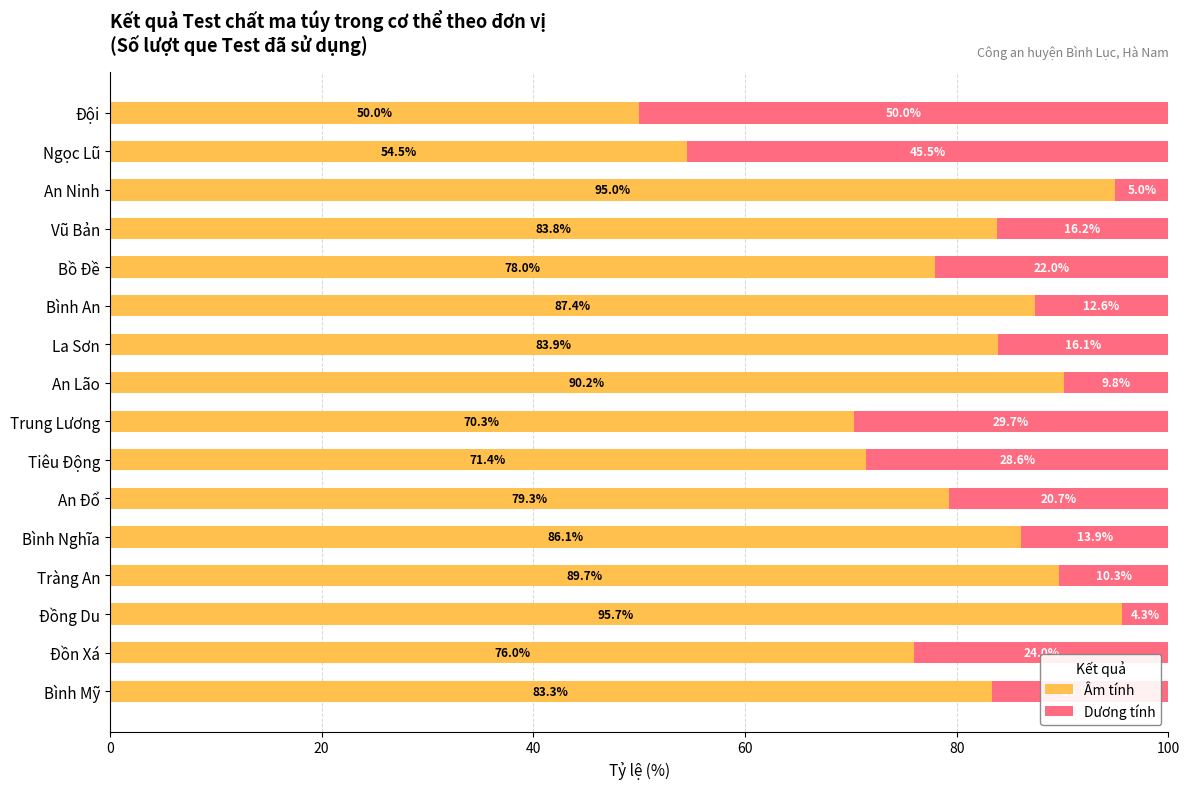

What value does the Âm tính series have at An Ninh?

95.0